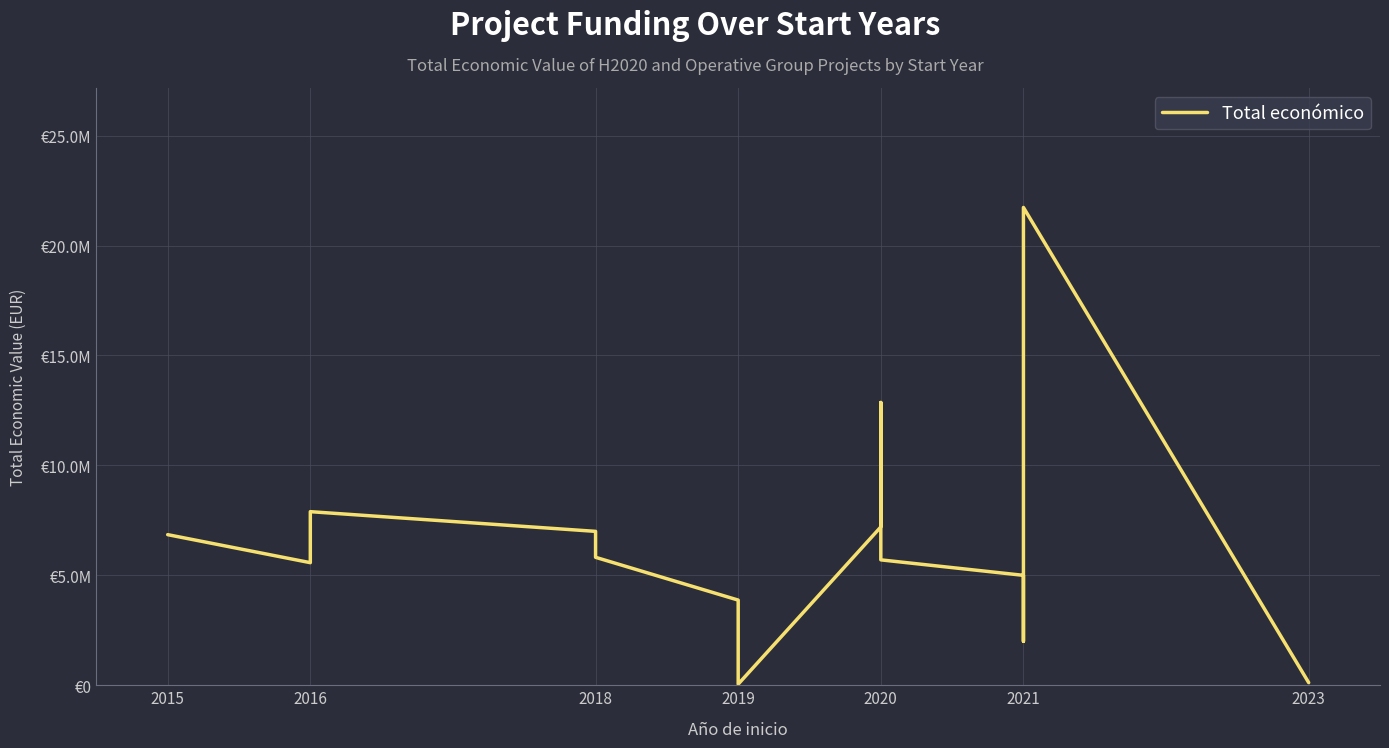

Is it true that the value at 2019 is 50000?

True